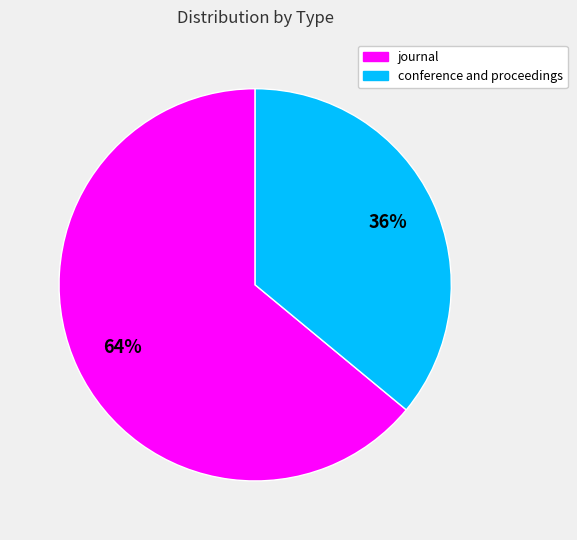

Rank the categories by value from lowest to highest.

conference and proceedings, journal